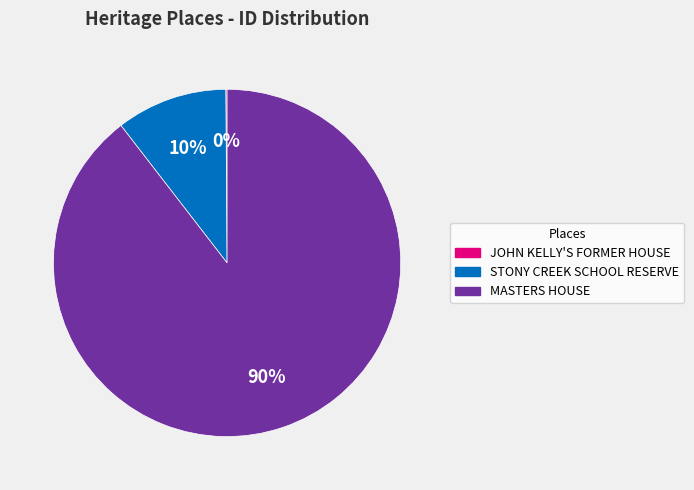

Which category has the biggest portion of the pie?

MASTERS HOUSE